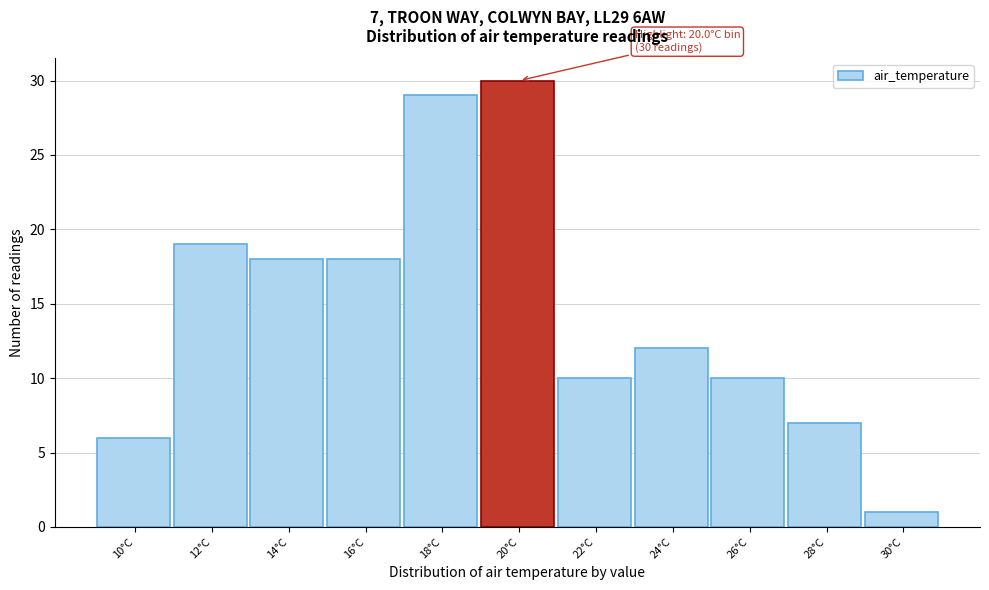

Reading right to left, transcribe all the data shown in this chart.

30°C=1	28°C=7	26°C=10	24°C=12	22°C=10	20°C=30	18°C=29	16°C=18	14°C=18	12°C=19	10°C=6